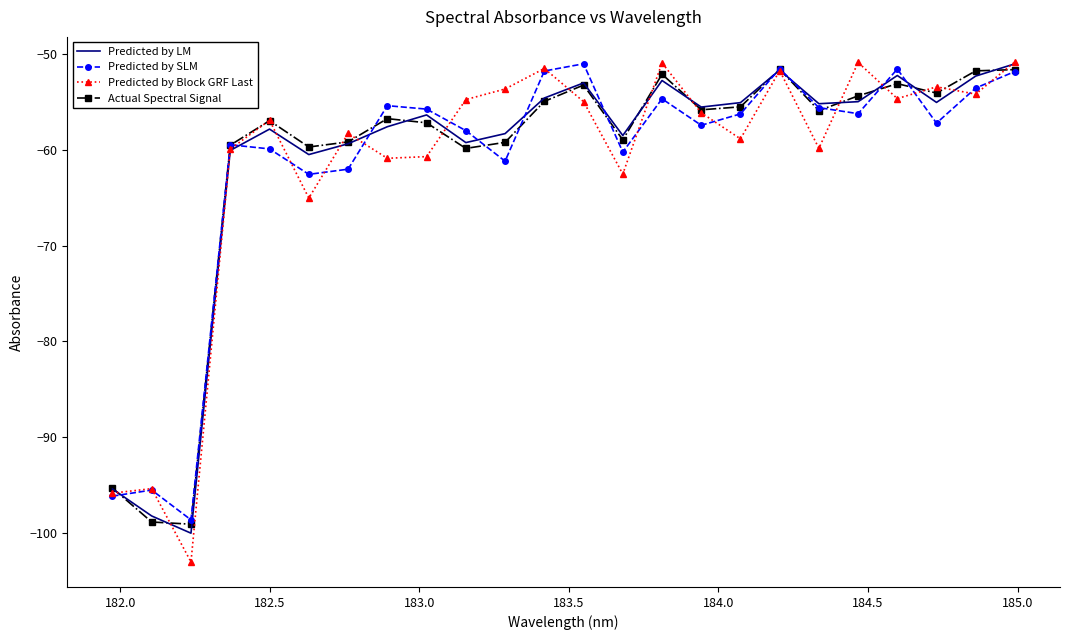

What is the maximum value shown in the chart?

-50.8